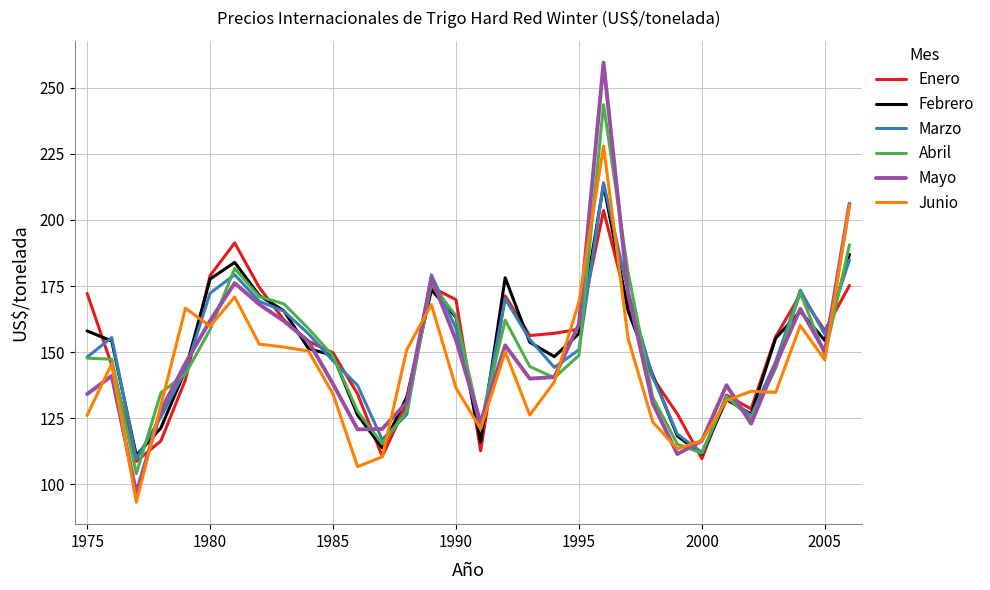

Which series has the widest spread of values?

Mayo